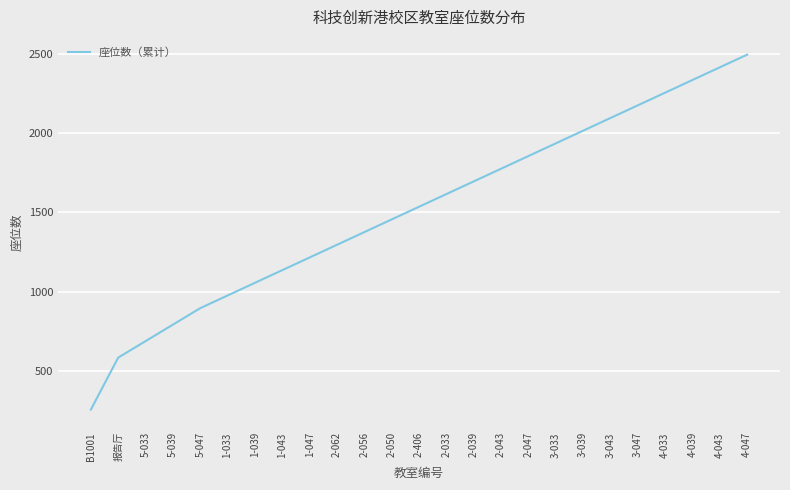

What is the difference between the maximum and minimum values?

2240